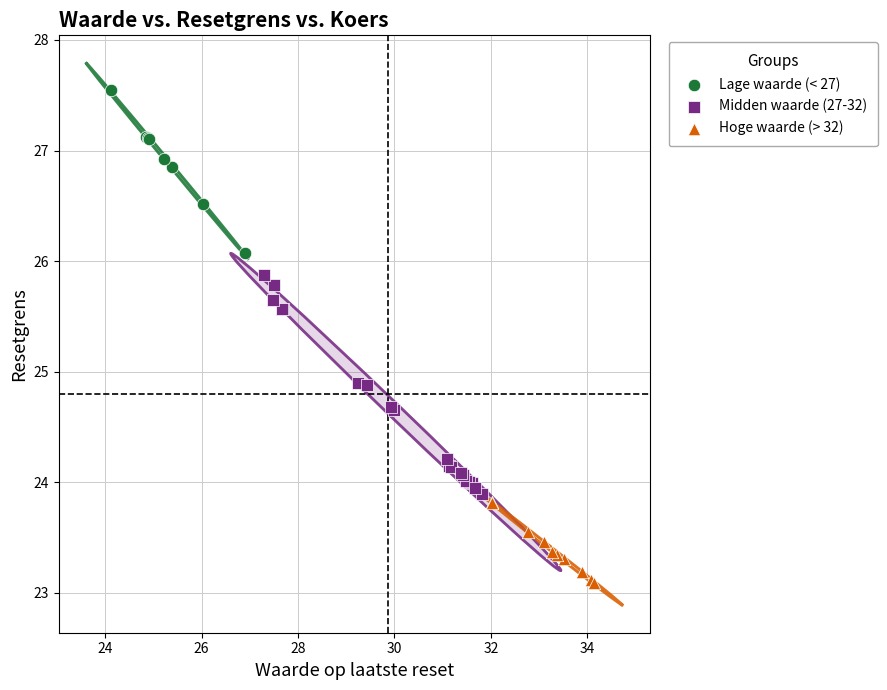

Which series has the largest Y range (max minus min)?

Midden waarde (27-32)